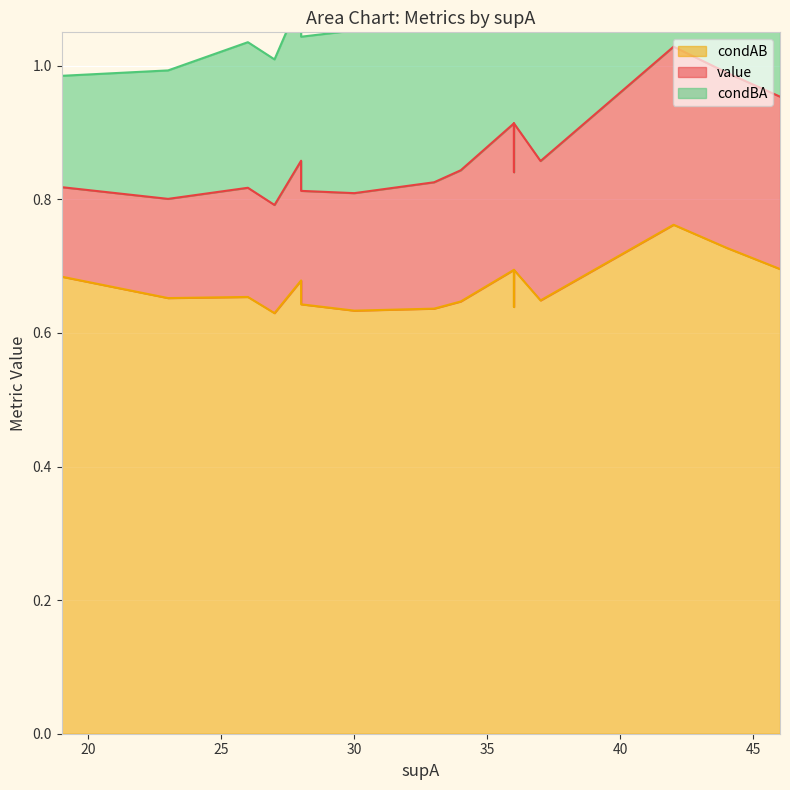

True or false: condAB and condBA intersect in this chart.

False